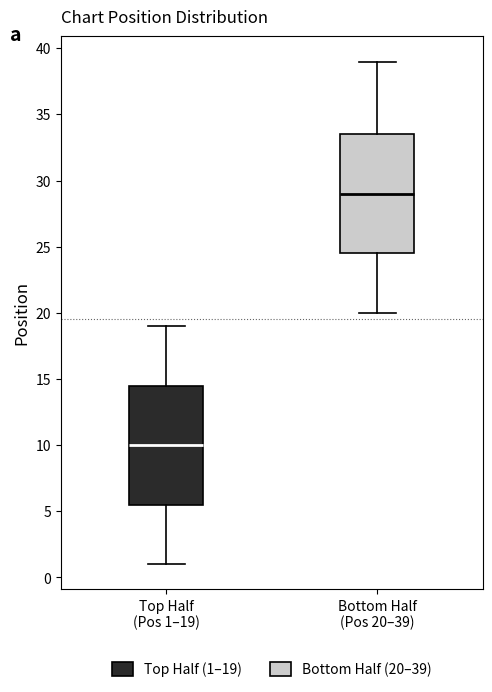

Reading left to right, transcribe this box plot: for each box, give where its median line is, the range the box spans, and where its two whiskers end, as read against the y-axis. The values are not printed on the chart, so give them approximately, as read against the axis.

Top Half (Pos 1–19): median 10.0, box 5.5 to 14.5, whiskers 1.0 to 19.0
Bottom Half (Pos 20–39): median 29.0, box 24.5 to 33.5, whiskers 20.0 to 39.0